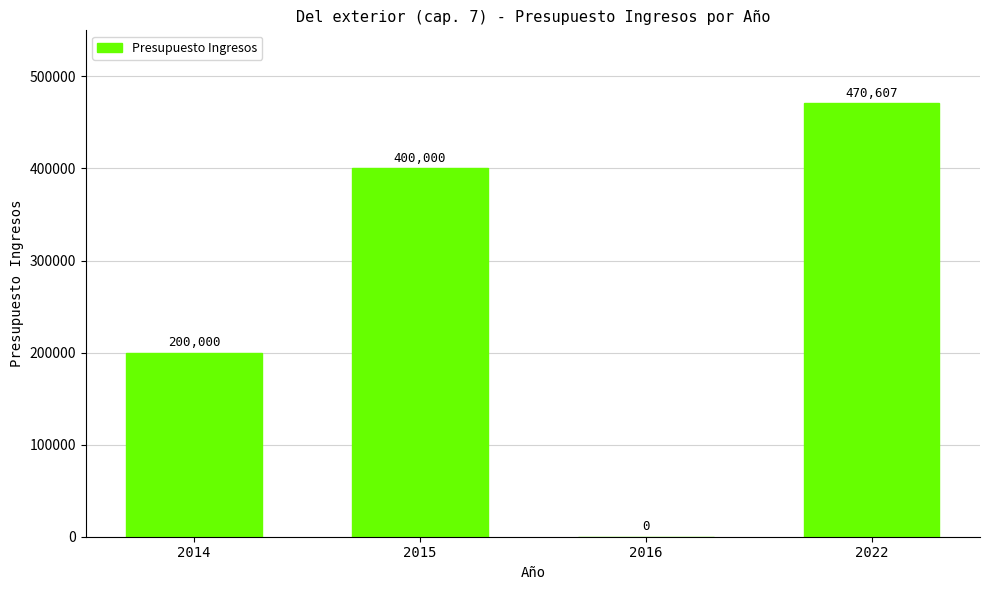

At which category does the chart reach its peak across all series?

2022